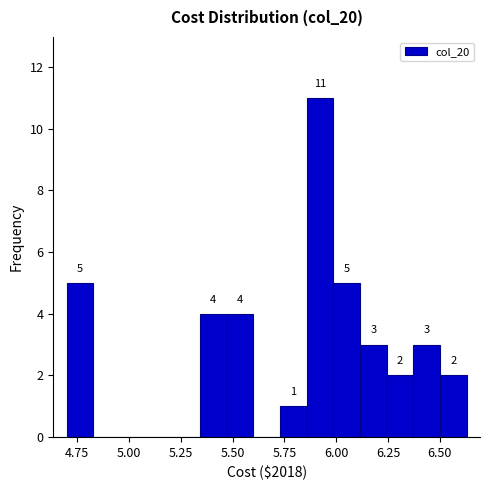

Around what value on the x-axis is the tallest bar? Give the approximate position of its centre, as read against the axis.

5.90